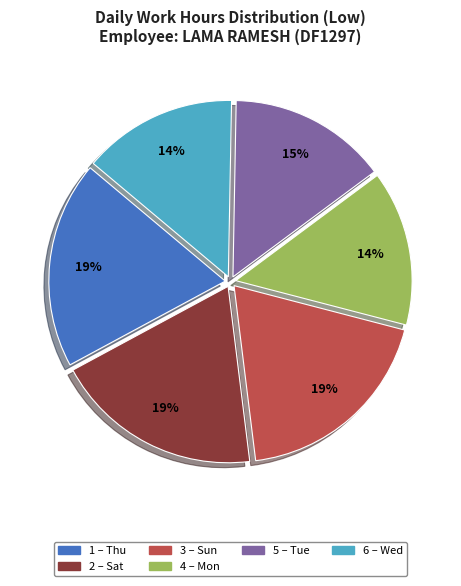

Is there any slice that represents more than half of the pie?

No